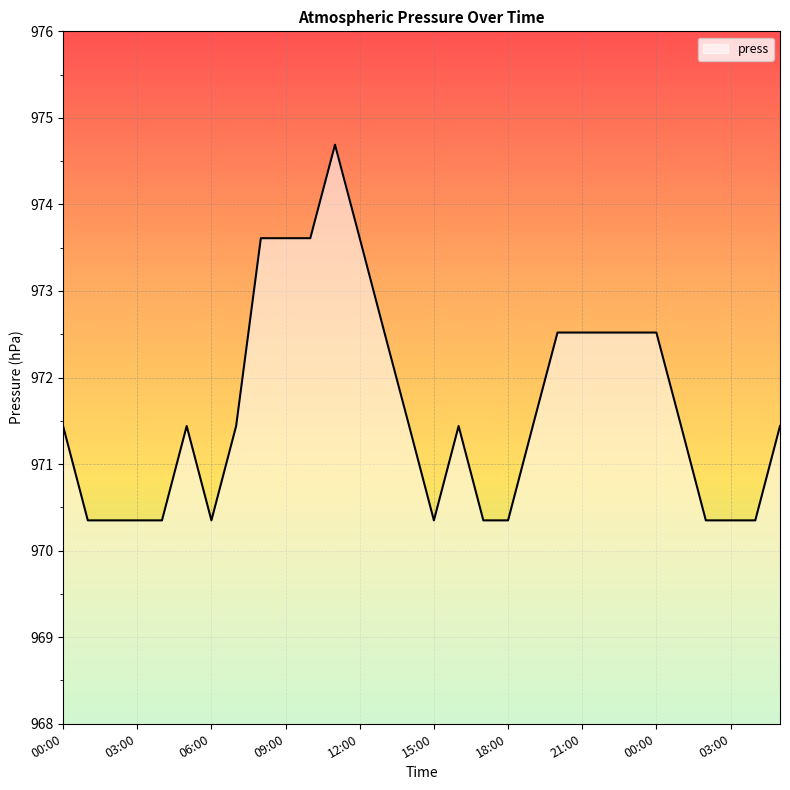

What is the minimum value shown in the chart?

970.4